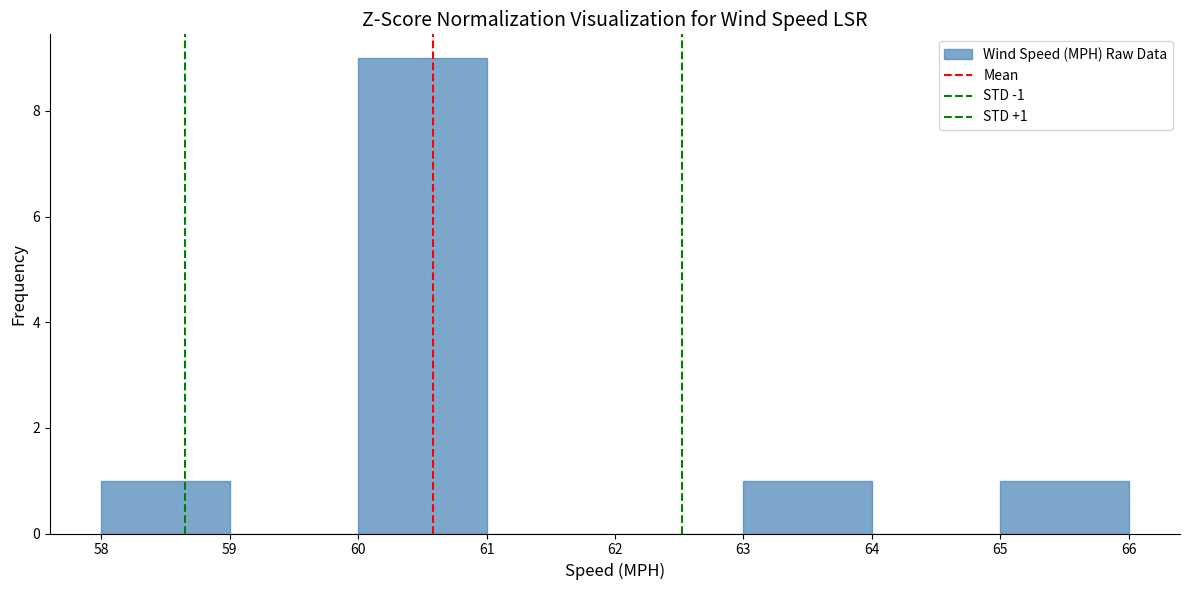

Which range on the x-axis has the tallest bar?

60 to 61